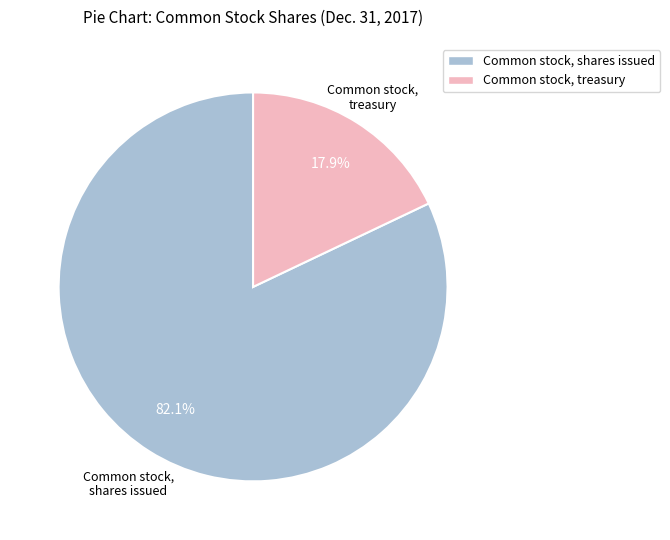

To the nearest percent, what is the average slice percentage?

50%